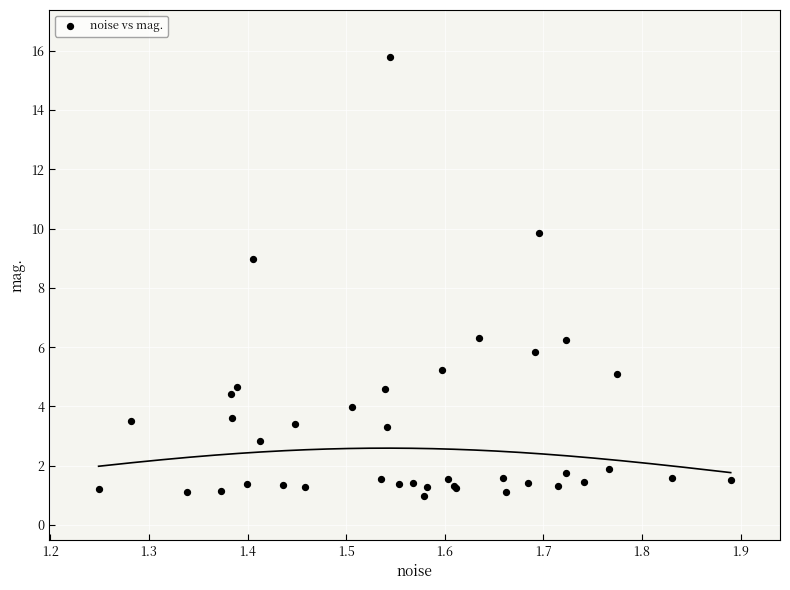

What Y value in the scatter plot is closest to 8?

9.0